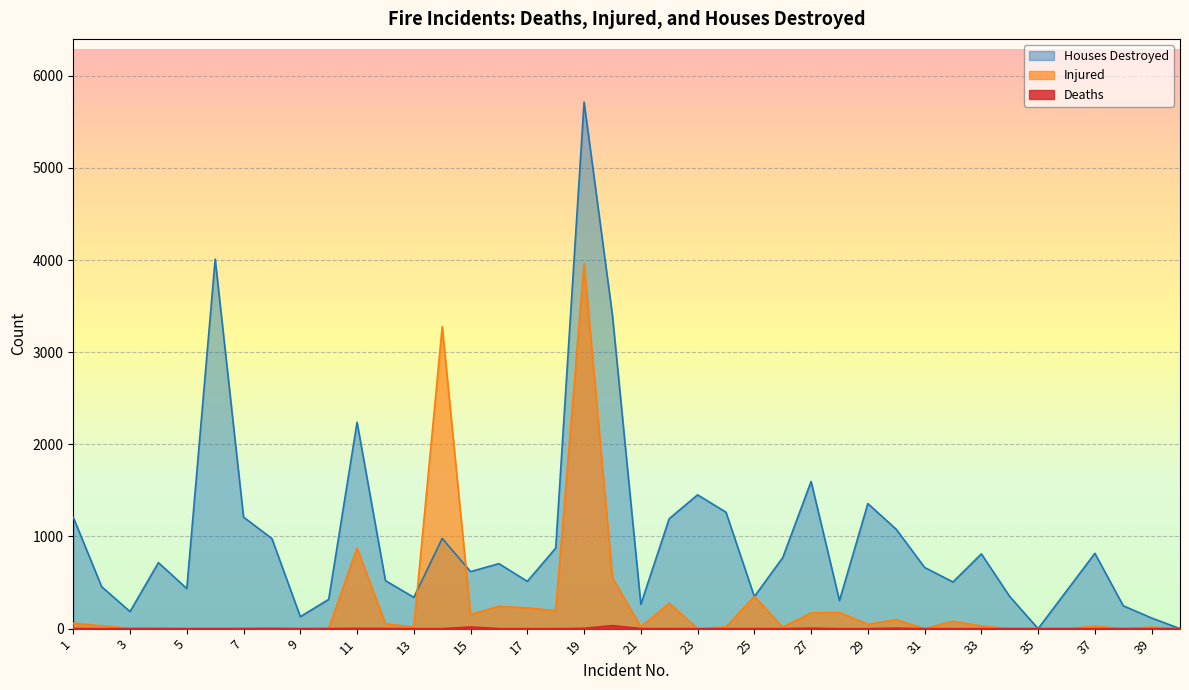

Is it true that Deaths equals 1 at 8?

False